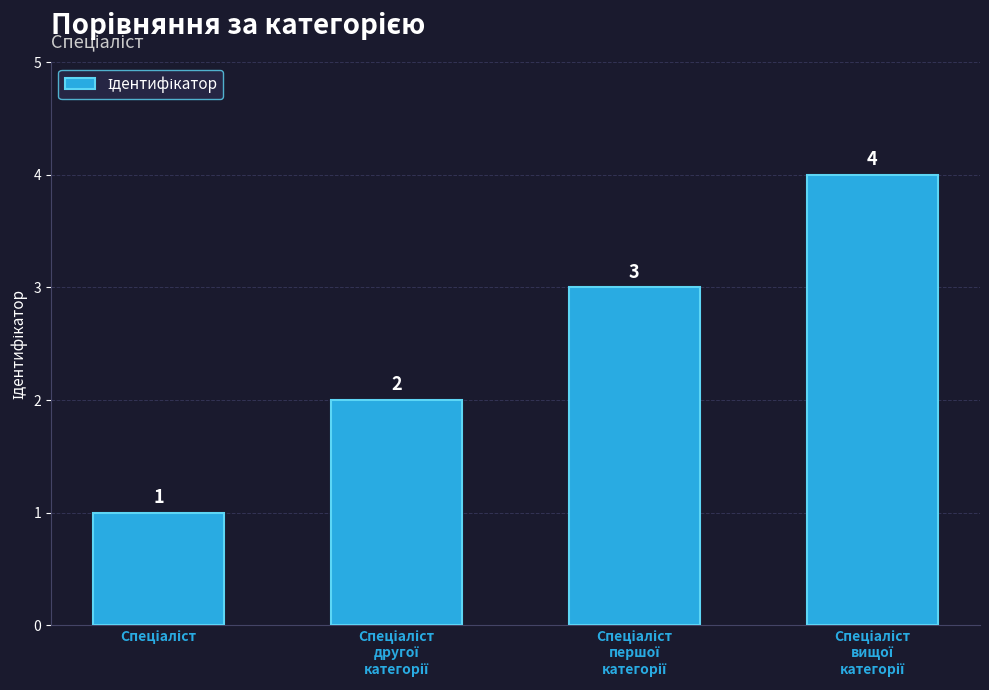

What is the maximum value shown in the chart?

4